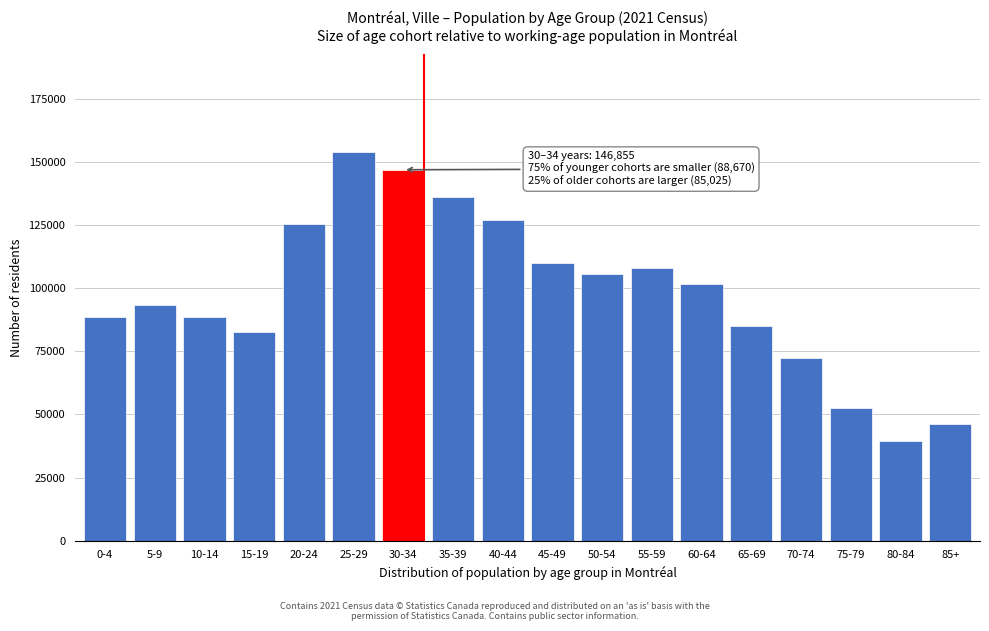

The value at 15-19 is 82475. True or false?

True